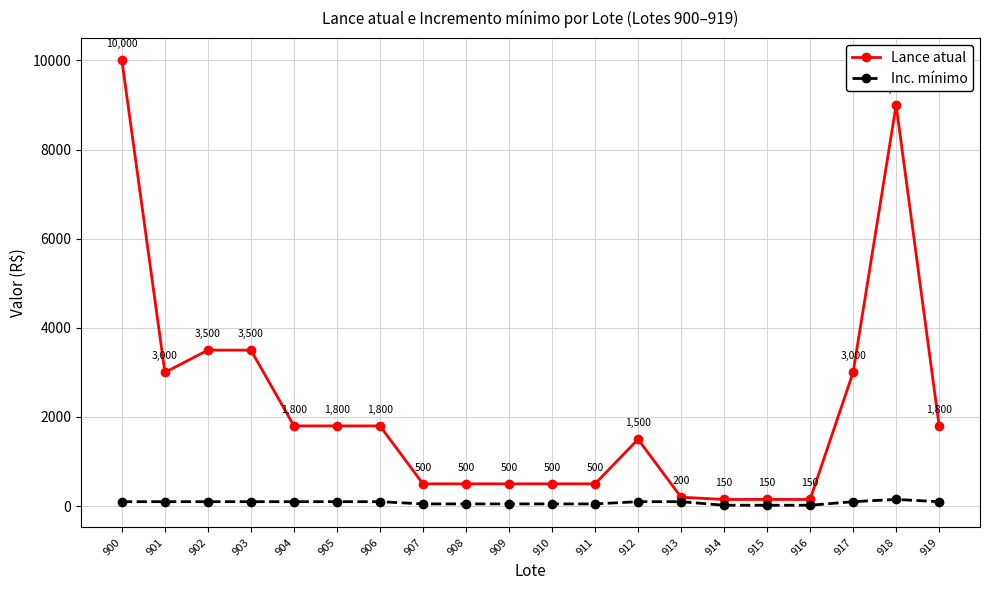

What is the sum of the Lance atual values at 902 and 915?

3650